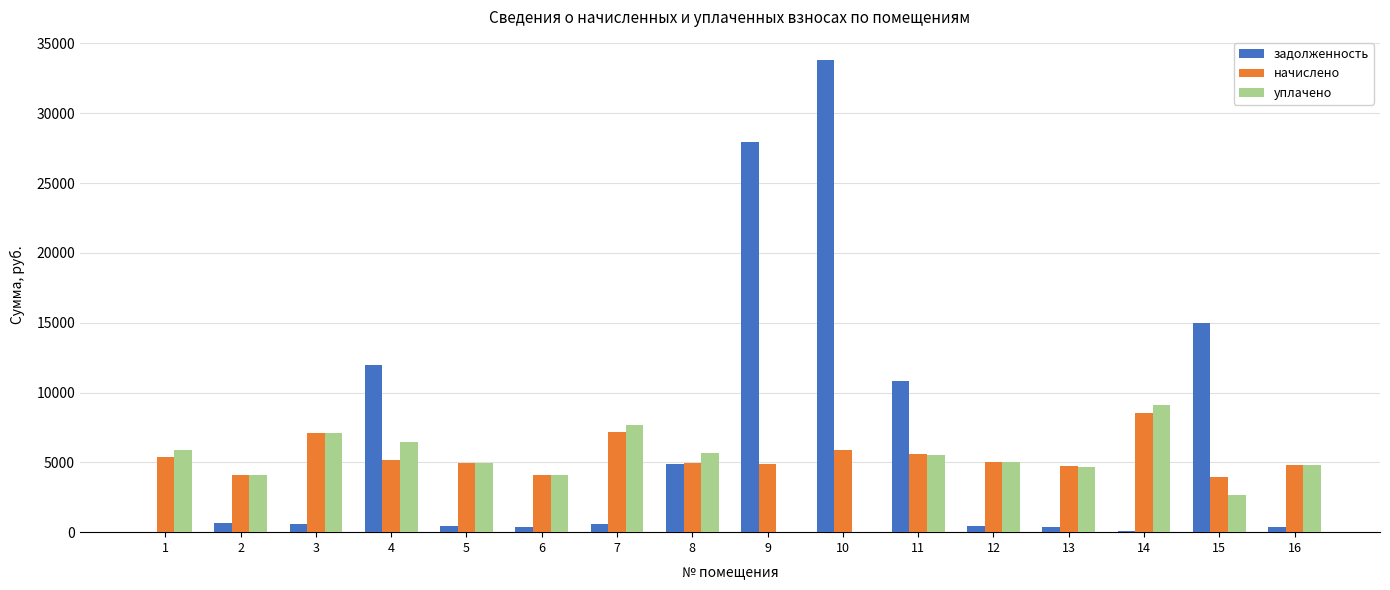

How many distinct data groups are displayed?

3